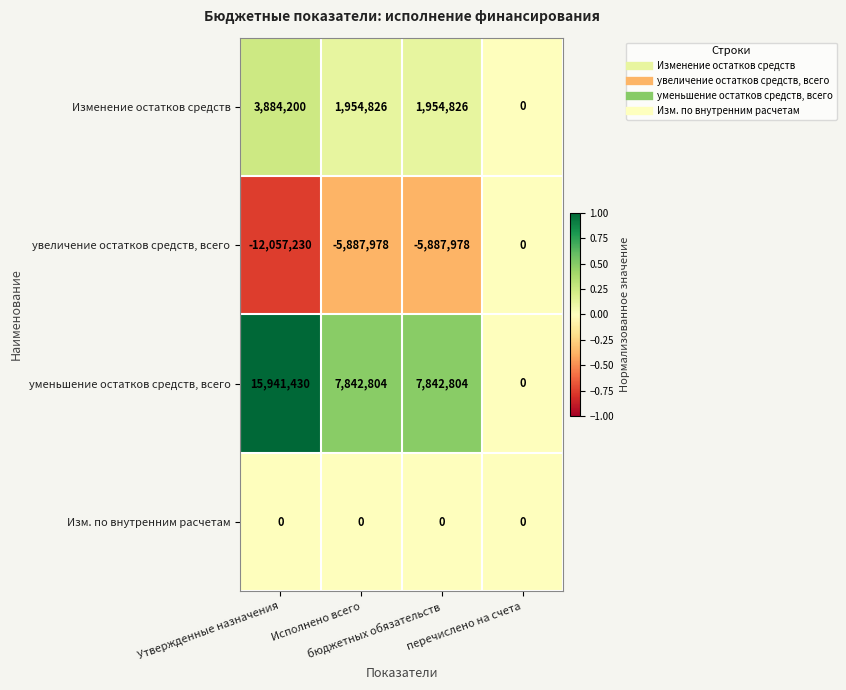

Which series has the widest spread of values?

уменьшение остатков средств, всего